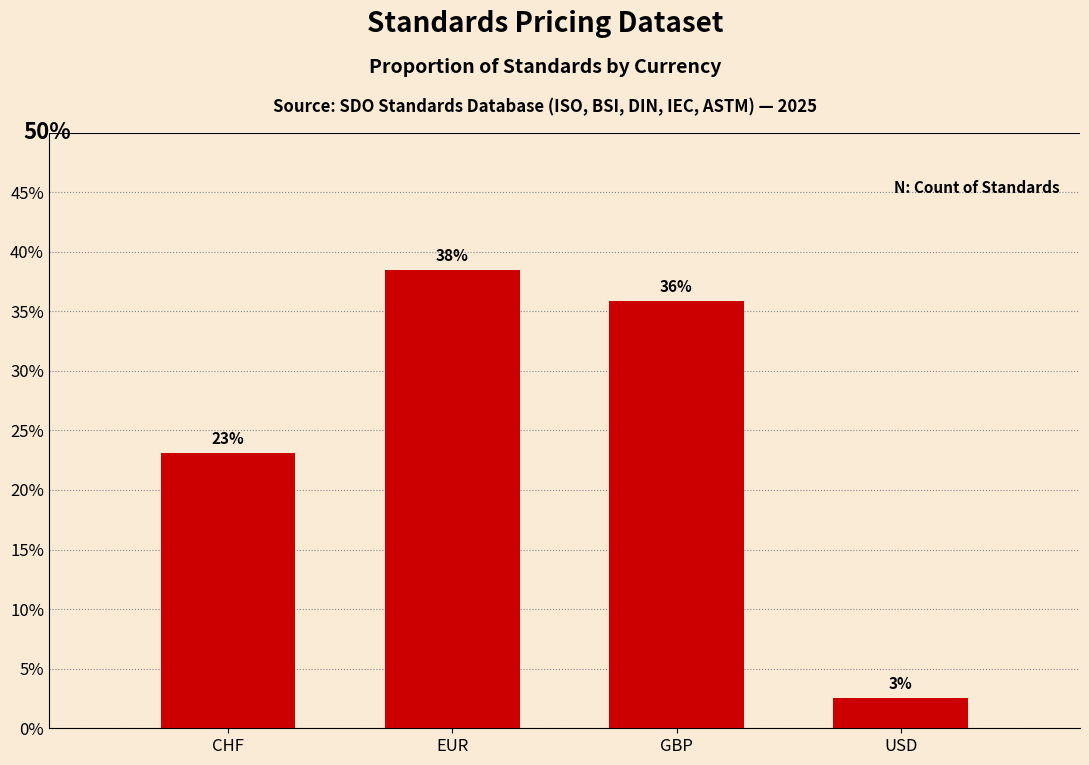

The chart shows a value of 0.2 at CHF. True or false?

True